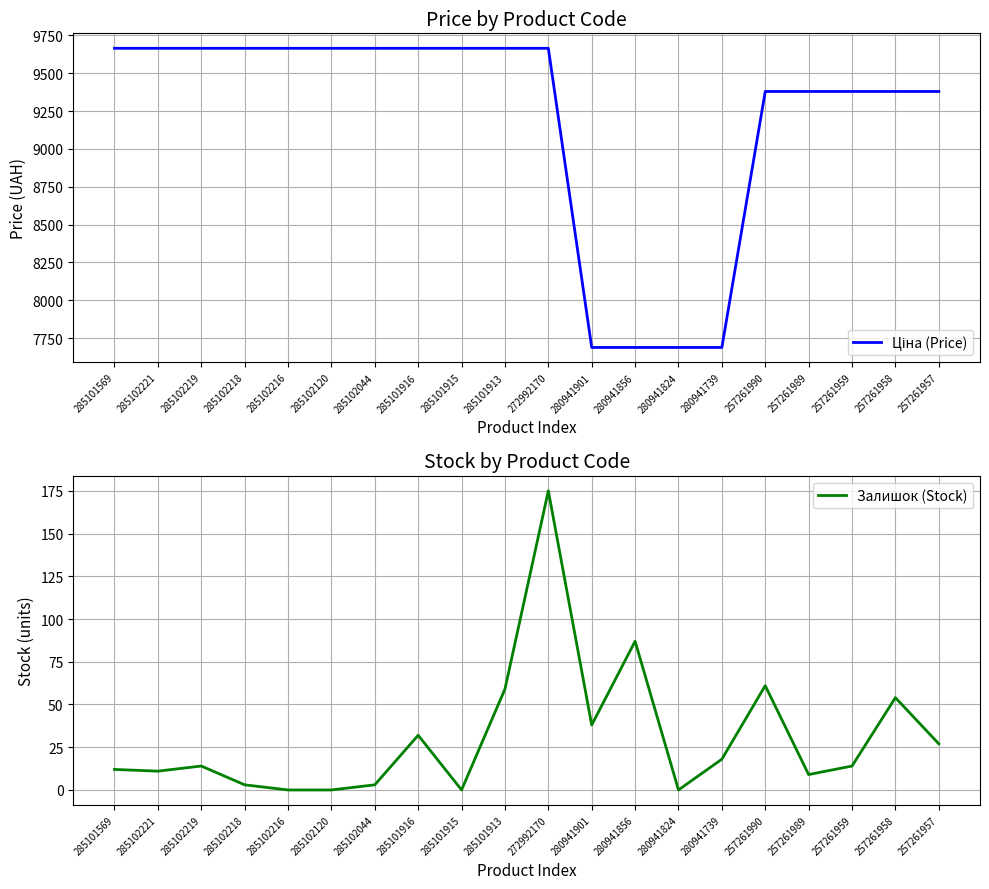

Between 285102219 and 257261957, which series saw the biggest shift?

Ціна (Price)